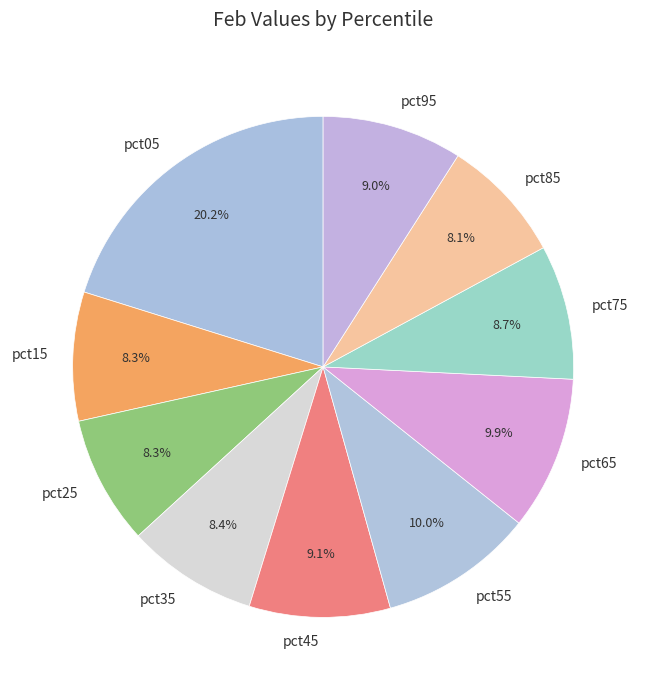

How many slices are in this pie chart?

10